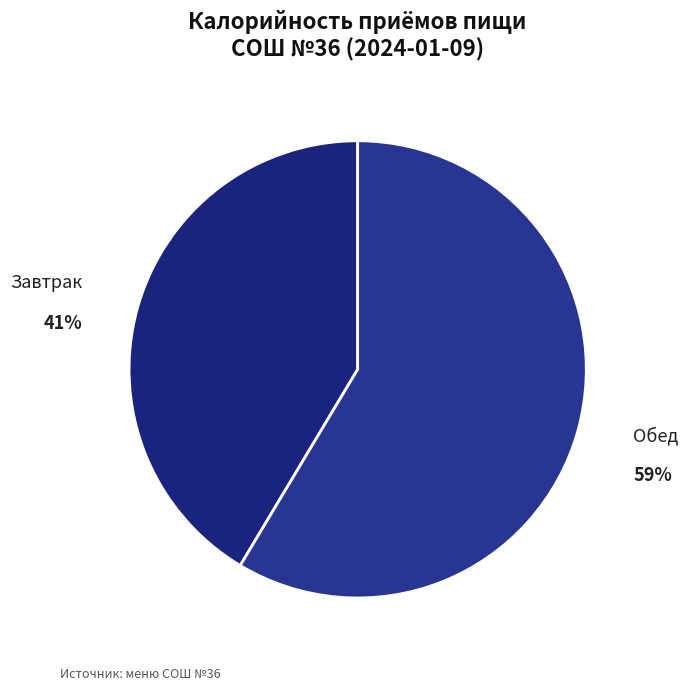

Do Обед and Завтрак together represent more than half of the pie?

Yes